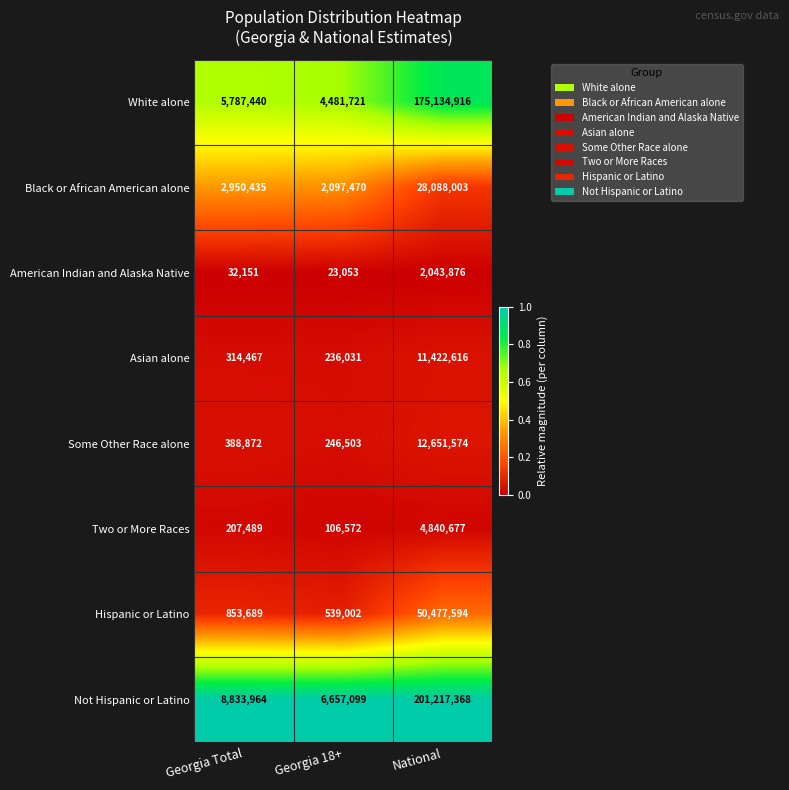

Reading right to left, what are all the values shown in this chart?

White alone: National=175134916	Georgia 18+=4481721	Georgia Total=5787440
Black or African American alone: National=28088003	Georgia 18+=2097470	Georgia Total=2950435
American Indian and Alaska Native: National=2043876	Georgia 18+=23053	Georgia Total=32151
Asian alone: National=11422616	Georgia 18+=236031	Georgia Total=314467
Some Other Race alone: National=12651574	Georgia 18+=246503	Georgia Total=388872
Two or More Races: National=4840677	Georgia 18+=106572	Georgia Total=207489
Hispanic or Latino: National=50477594	Georgia 18+=539002	Georgia Total=853689
Not Hispanic or Latino: National=201217368	Georgia 18+=6657099	Georgia Total=8833964